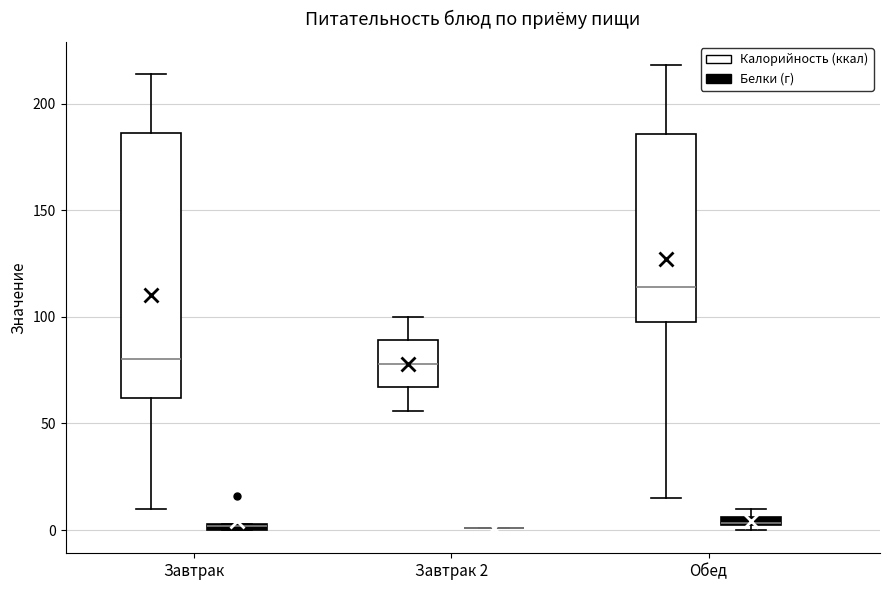

Comparing the boxes themselves (not the whiskers), which one is the tallest?

Завтрак (Калорийность (ккал))